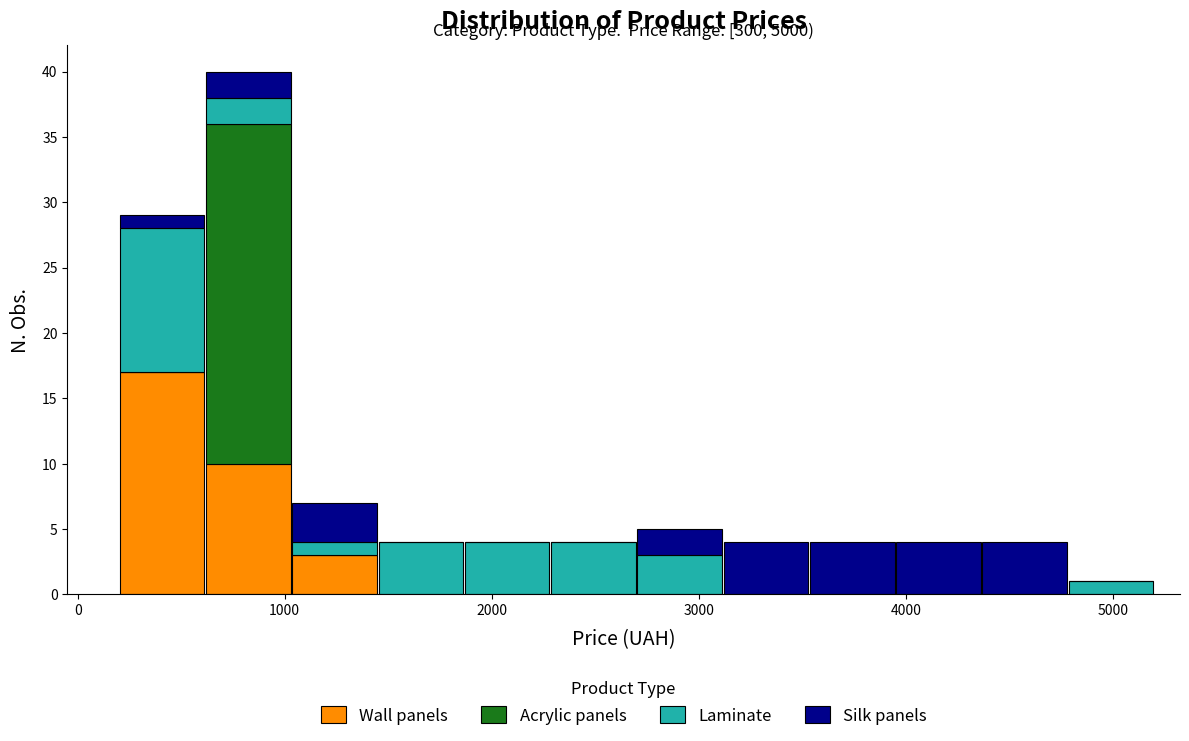

Which range on the x-axis has the tallest stacked bar (by total height)?

600 to 1000